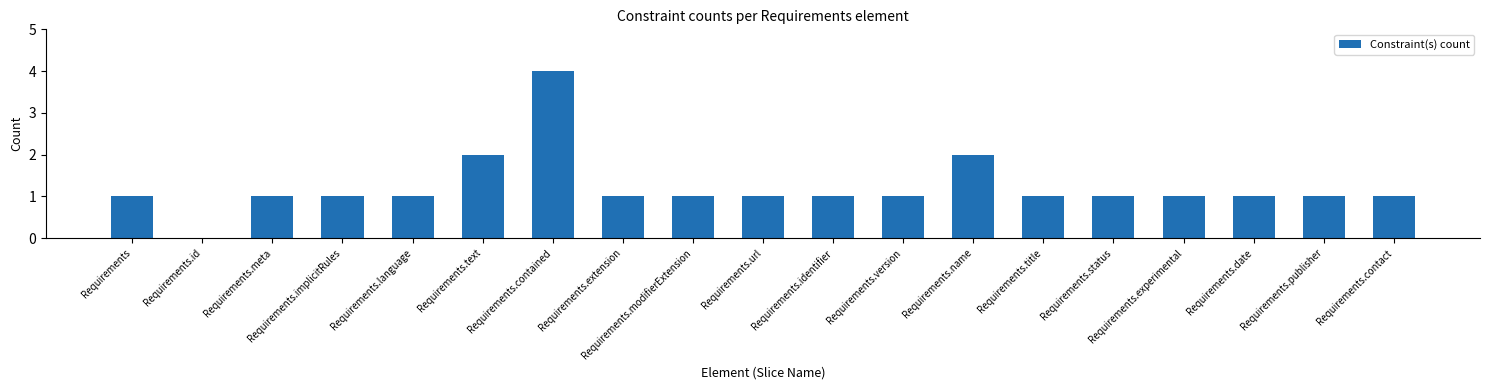

Is it true that the value at Requirements.title is 1?

True